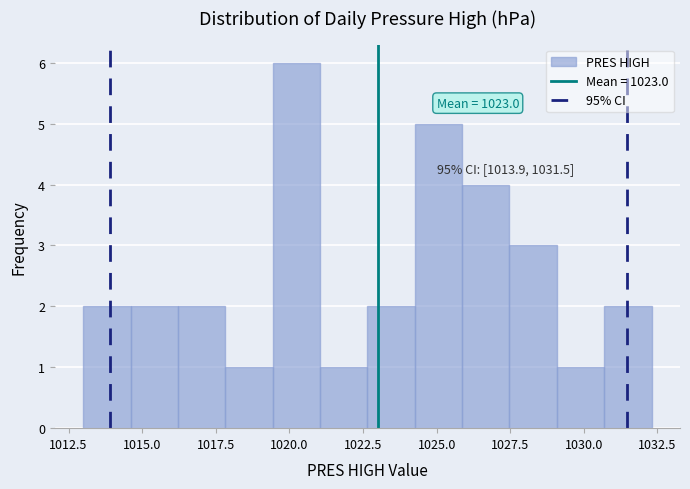

Read against the x-axis, roughly where is the centre of the tallest bar?

1020.0